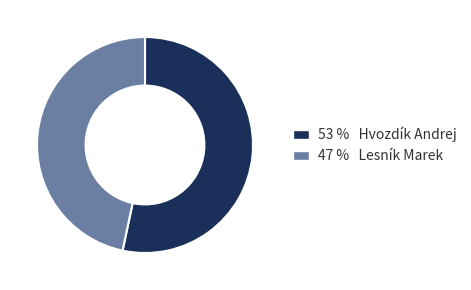

Is there any slice that represents more than half of the pie?

Yes